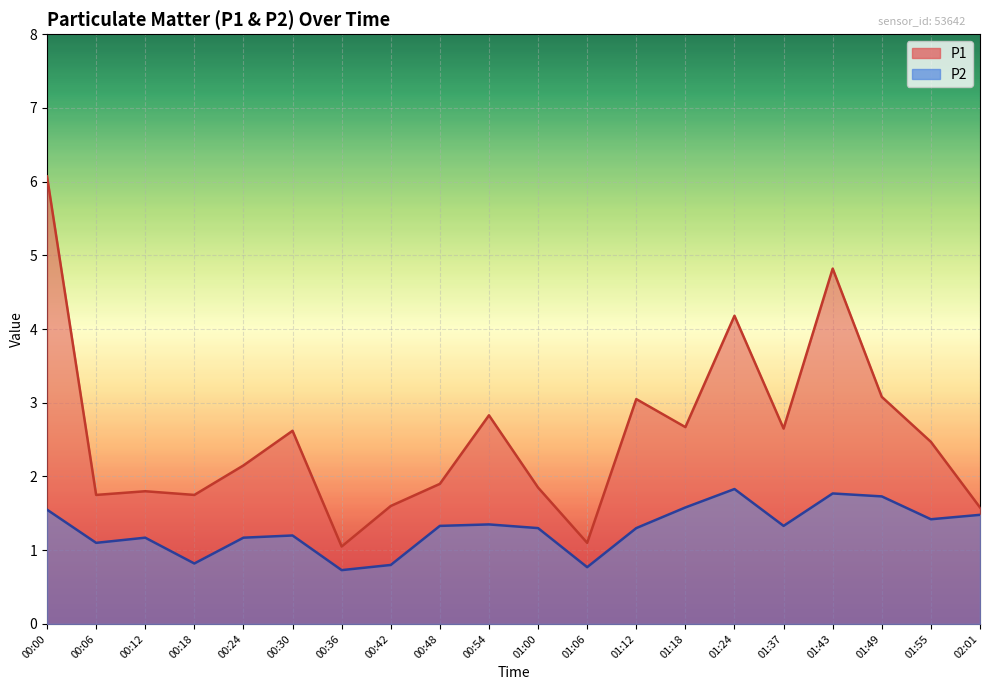

What are all the series names shown in the legend?

P1, P2